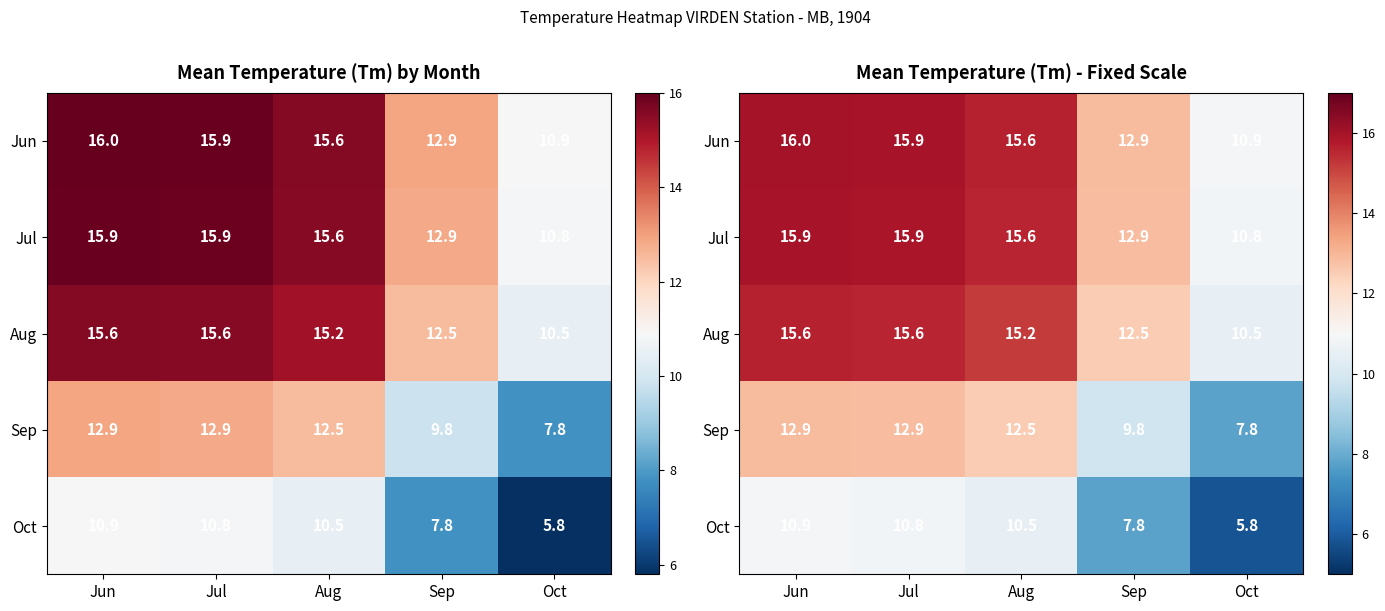

Which series has the largest total across all categories?

Jun